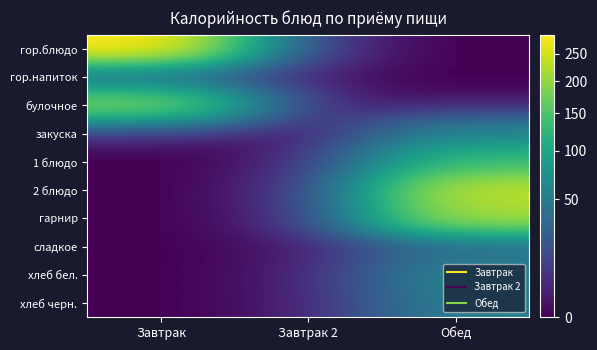

Reading right to left, extract all data points from this chart.

гор.блюдо: Обед=0.0	Завтрак 2=0.0	Завтрак=286.8
гор.напиток: Обед=0.0	Завтрак 2=0.0	Завтрак=29.8
булочное: Обед=0.0	Завтрак 2=0.0	Завтрак=191.2
закуска: Обед=58.2	Завтрак 2=0.0	Завтрак=0.0
1 блюдо: Обед=133.2	Завтрак 2=0.0	Завтрак=0.0
2 блюдо: Обед=234.2	Завтрак 2=0.0	Завтрак=0.0
гарнир: Обед=218.0	Завтрак 2=0.0	Завтрак=0.0
сладкое: Обед=34.3	Завтрак 2=0.0	Завтрак=0.0
хлеб бел.: Обед=59.7	Завтрак 2=0.0	Завтрак=0.0
хлеб черн.: Обед=52.2	Завтрак 2=0.0	Завтрак=0.0